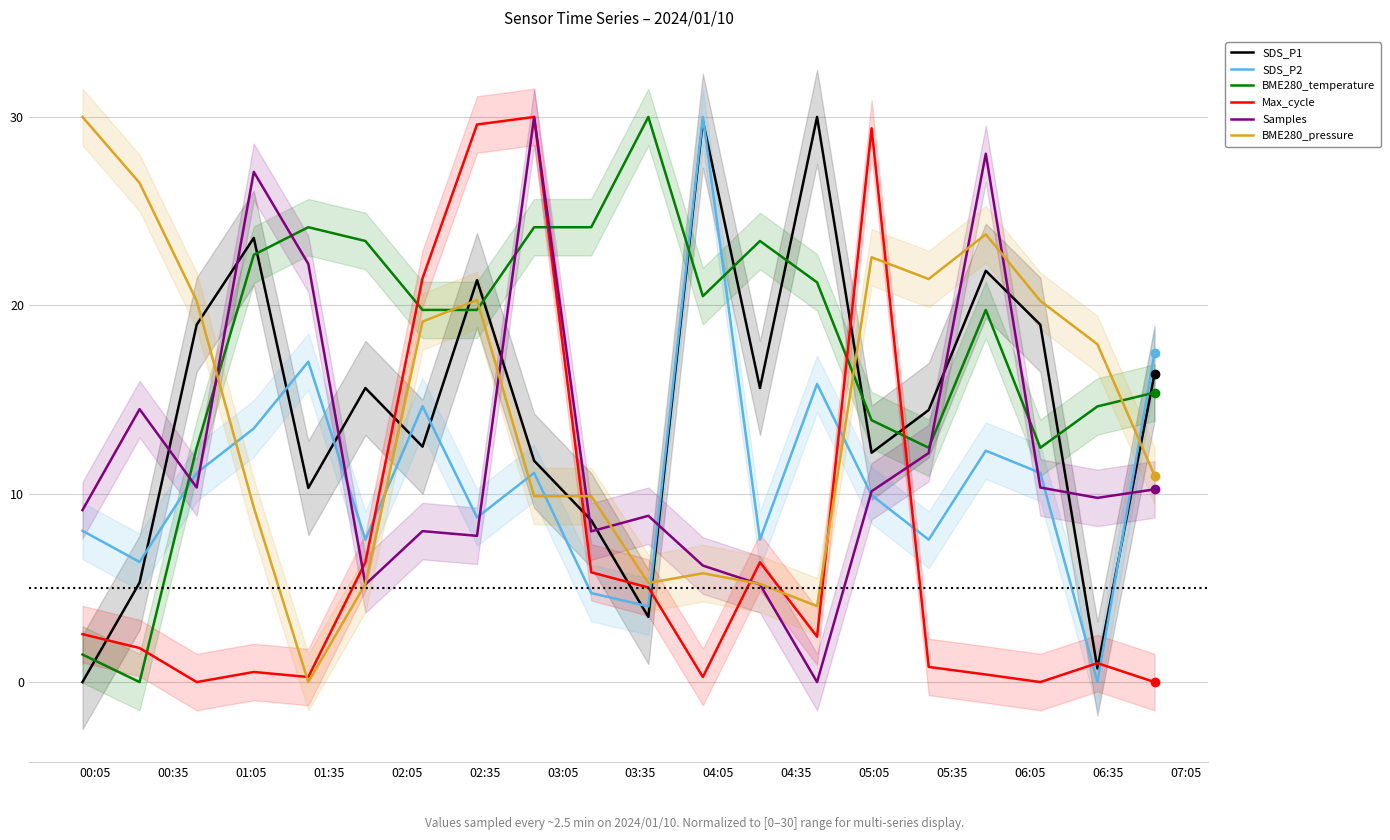

After their last crossing, which series has the higher values: SDS_P1 or BME280_temperature?

SDS_P1